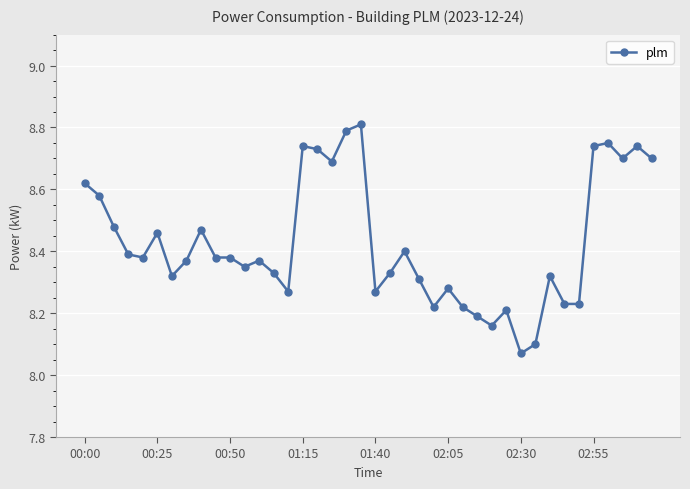

True or false: there are more than 1 points higher than both neighbors.

True